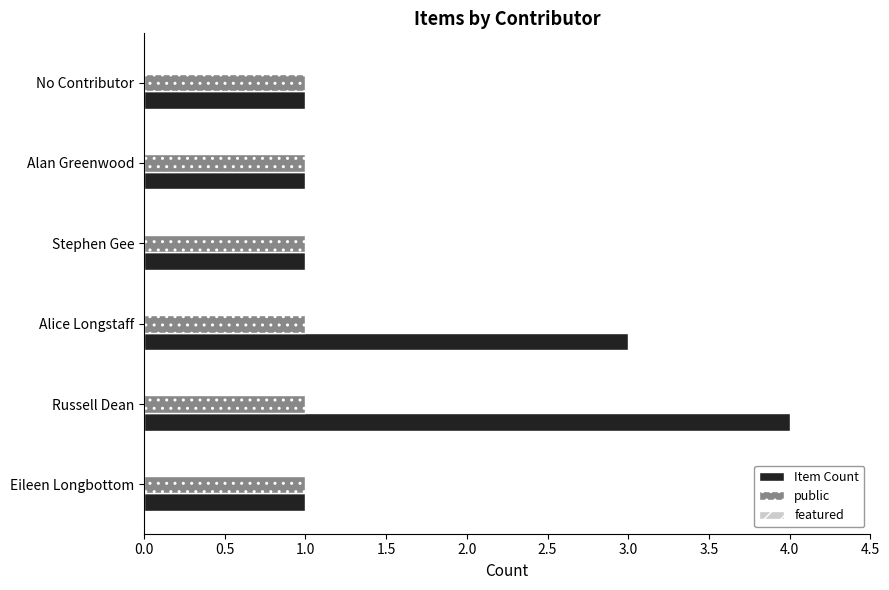

What is the greatest value displayed?

4